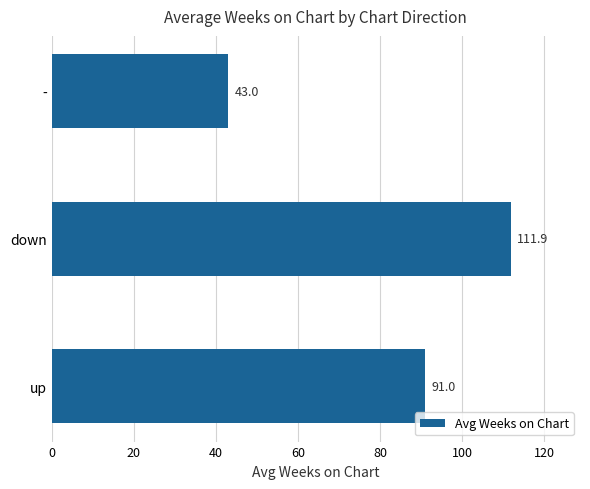

What is the change in value from down to -?

-68.9